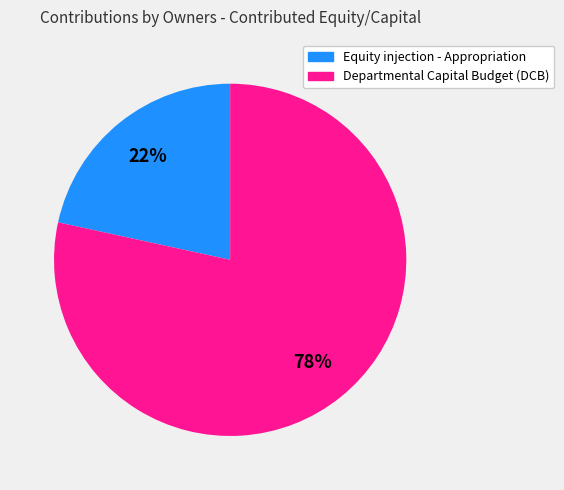

Combined, do Equity injection - Appropriation and Departmental Capital Budget (DCB) account for over 50%?

Yes